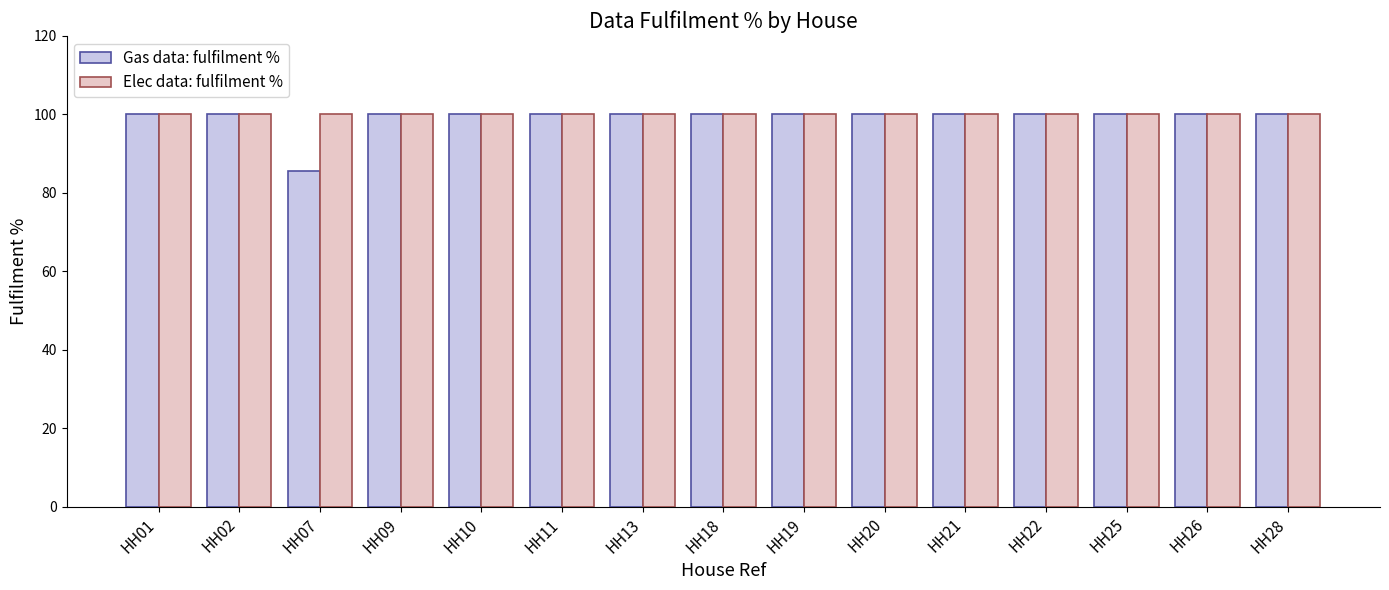

What is the greatest value displayed?

100.0